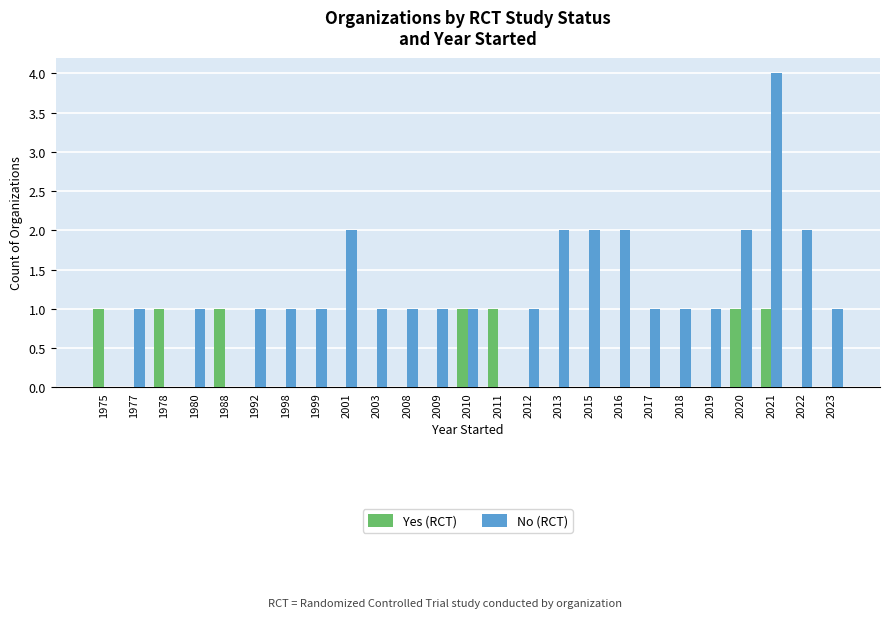

Which category has the highest value in the No (RCT) series?

2021